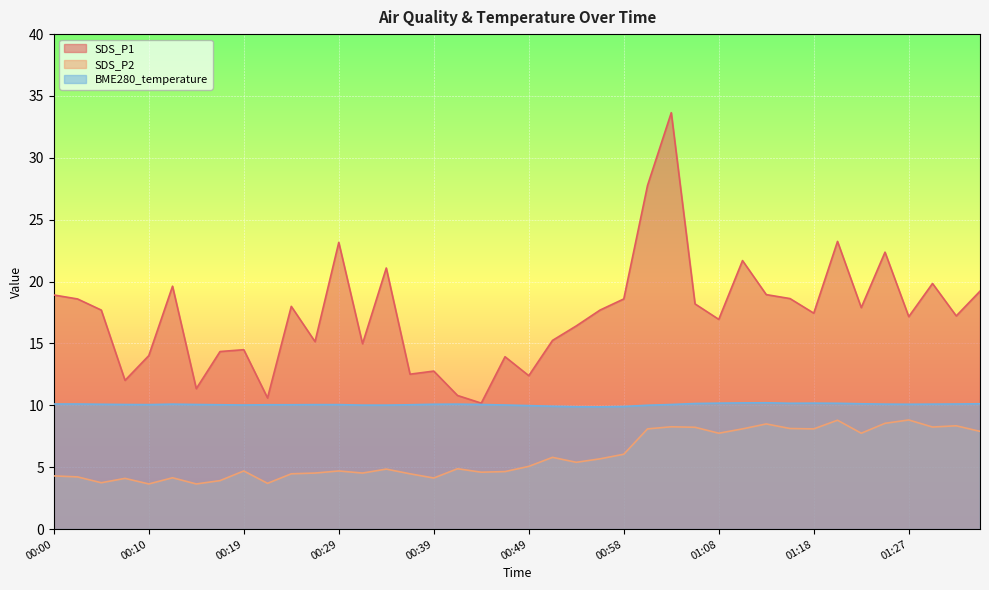

True or false: SDS_P1 and SDS_P2 cross at least once.

False